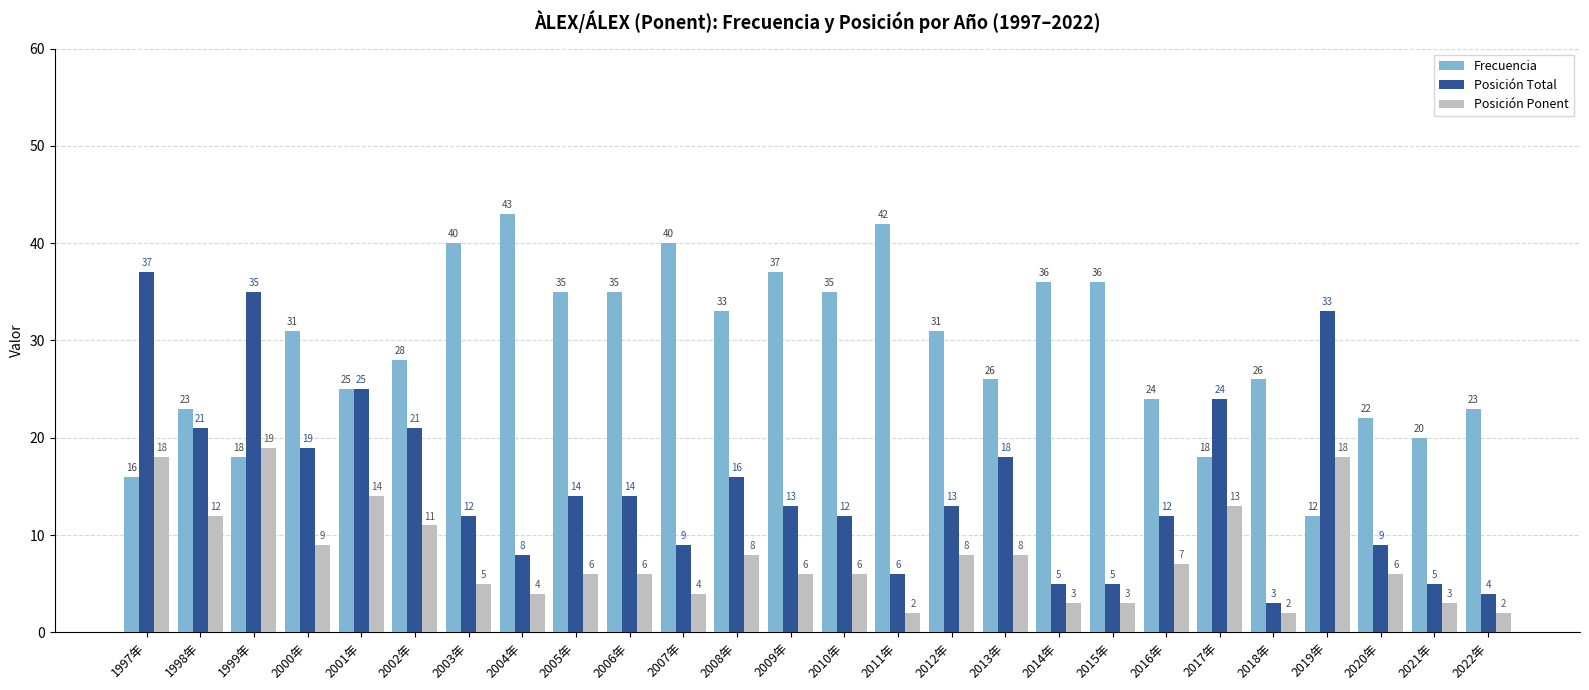

Is it true that Posición Total equals 19 at 2000年?

True